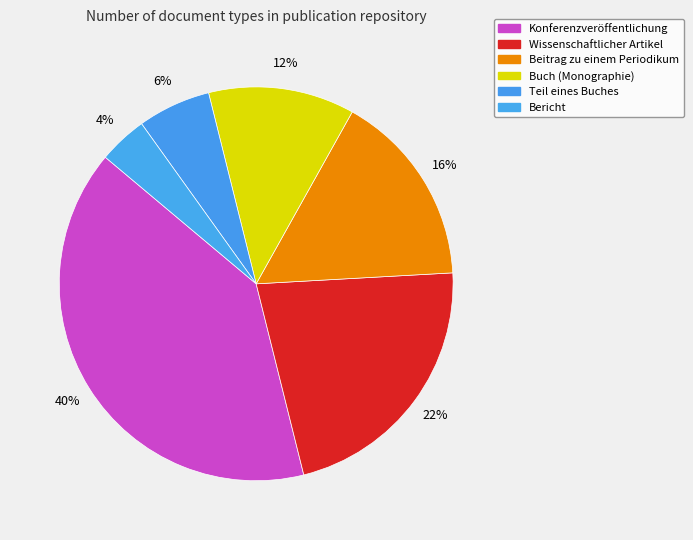

How many slices are in this pie chart?

6